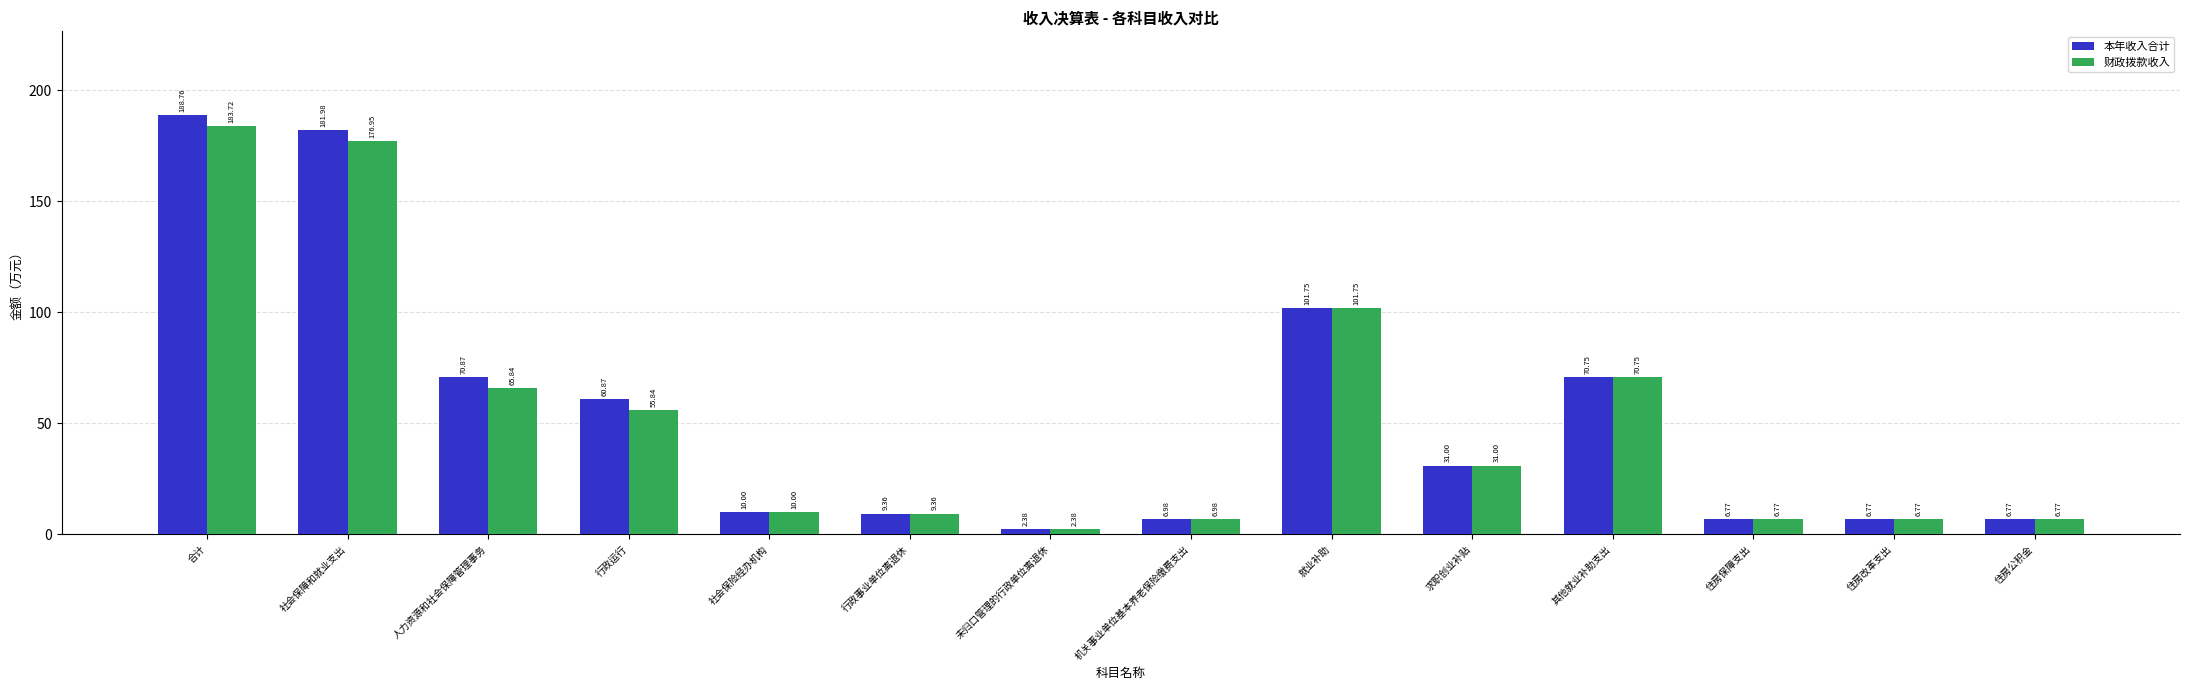

At 行政运行, list the series in order from smallest to largest.

财政拨款收入, 本年收入合计